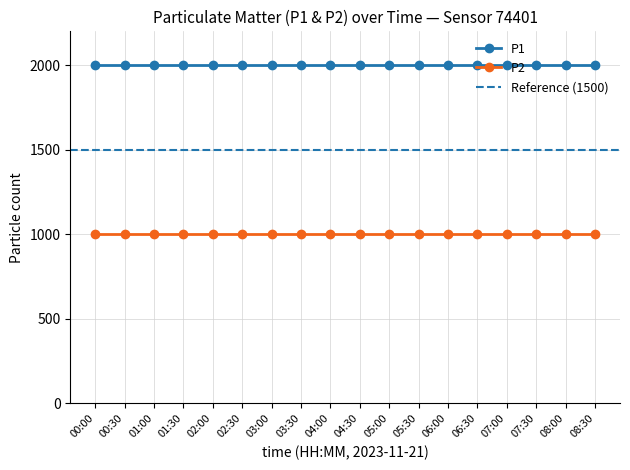

What is the label of the 10th point from the left?

04:30